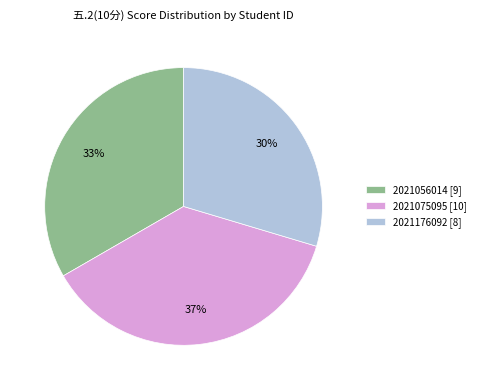

Is 2021075095 the majority of the pie?

No